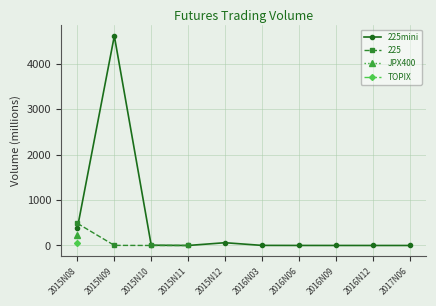

List the labels in order of value, largest first.

2015N09, 2015N08, 2015N12, 2015N10, 2016N03, 2016N06, 2016N09, 2015N11, 2016N12, 2017N06